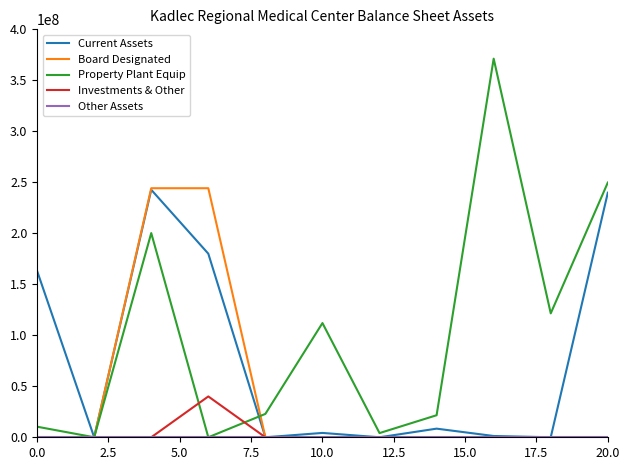

How many lines are shown in the chart?

5